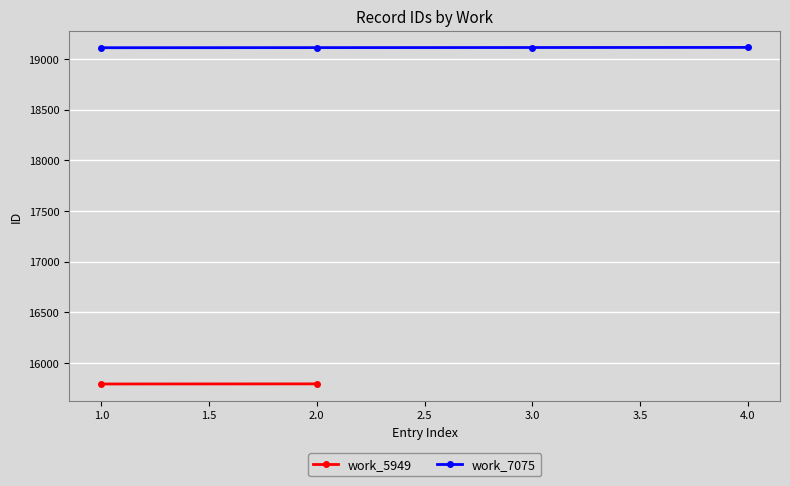

What is the minimum value for work_7075?

19110